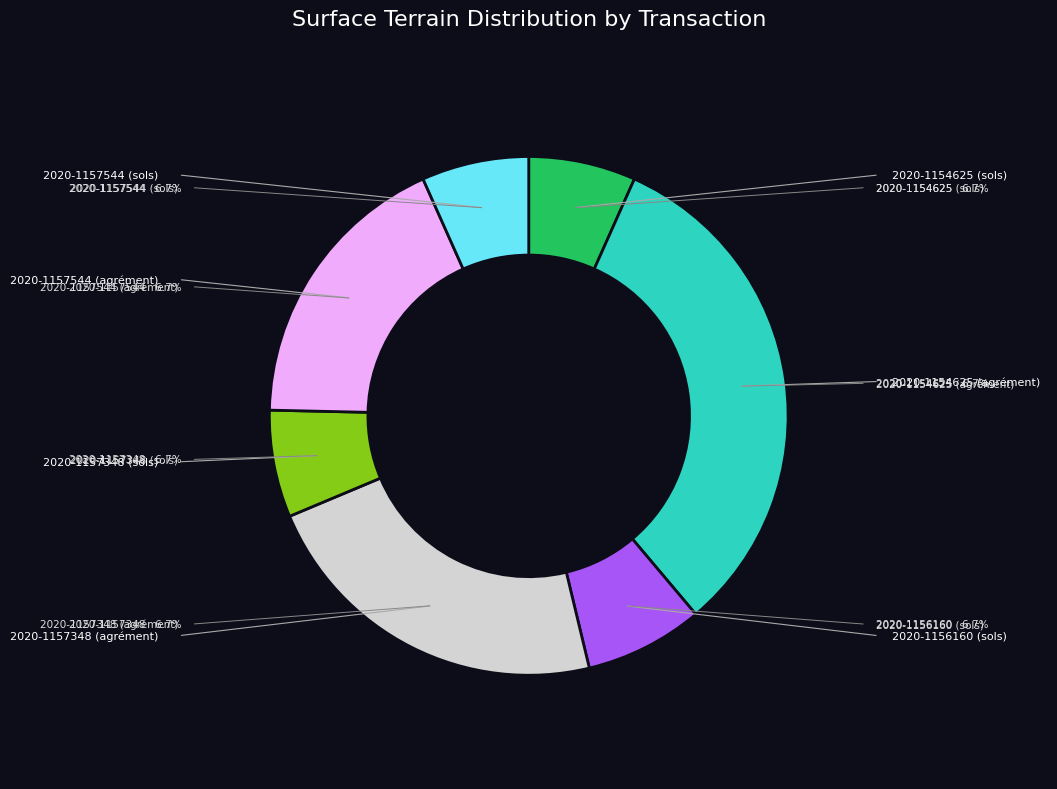

Which category has the smallest portion of the pie?

2020-1154625 (sols)